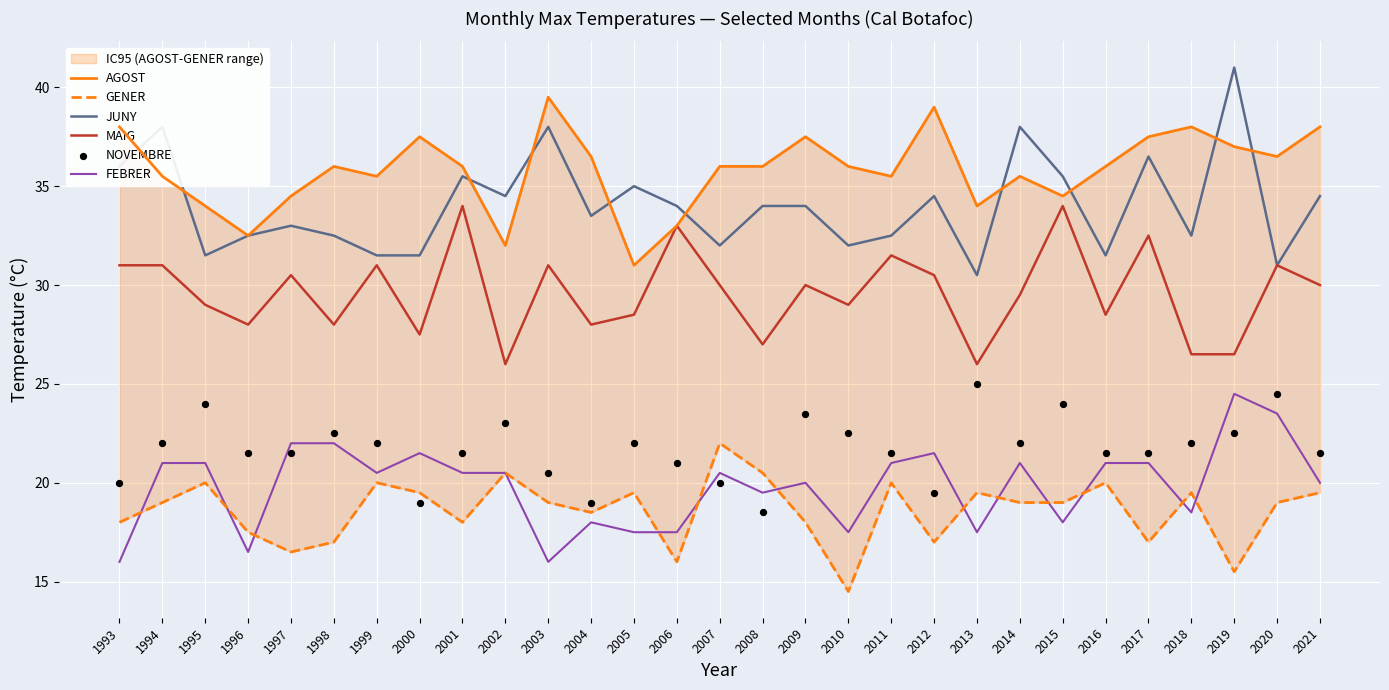

Which series has the largest total across all categories?

AGOST